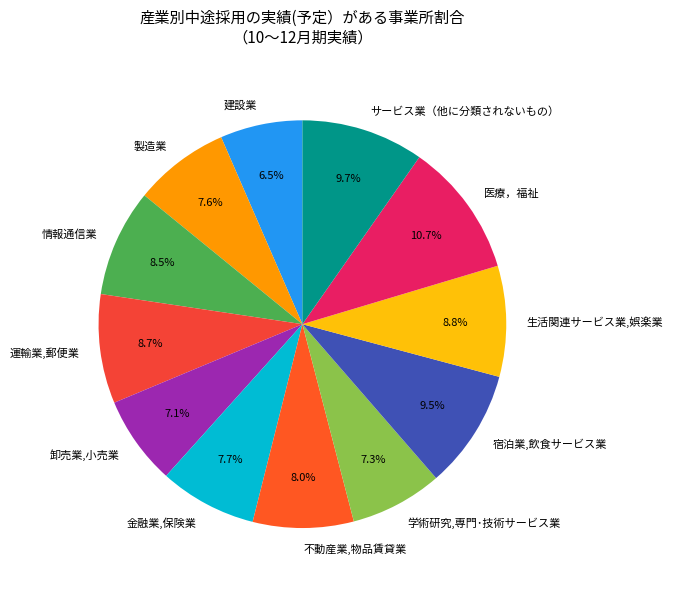

Which slice is the smallest?

建設業